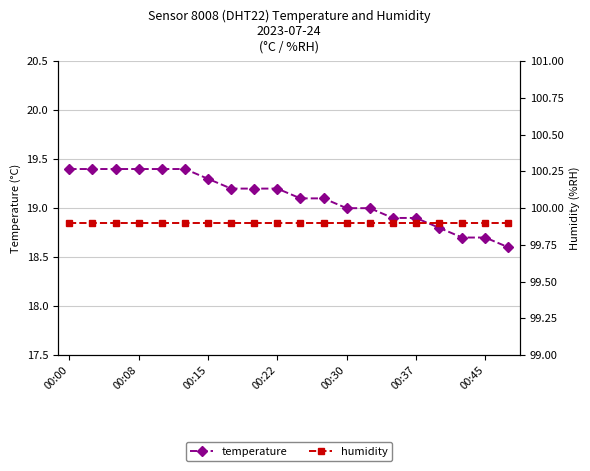

Reading left to right, what are all the values shown in this chart?

temperature: 19.4	19.4	19.4	19.4	19.4	19.4	19.3	19.2	19.2	19.2	19.1	19.1	19.0	19.0	18.9	18.9	18.8	18.7	18.7	18.6
humidity: 99.9	99.9	99.9	99.9	99.9	99.9	99.9	99.9	99.9	99.9	99.9	99.9	99.9	99.9	99.9	99.9	99.9	99.9	99.9	99.9